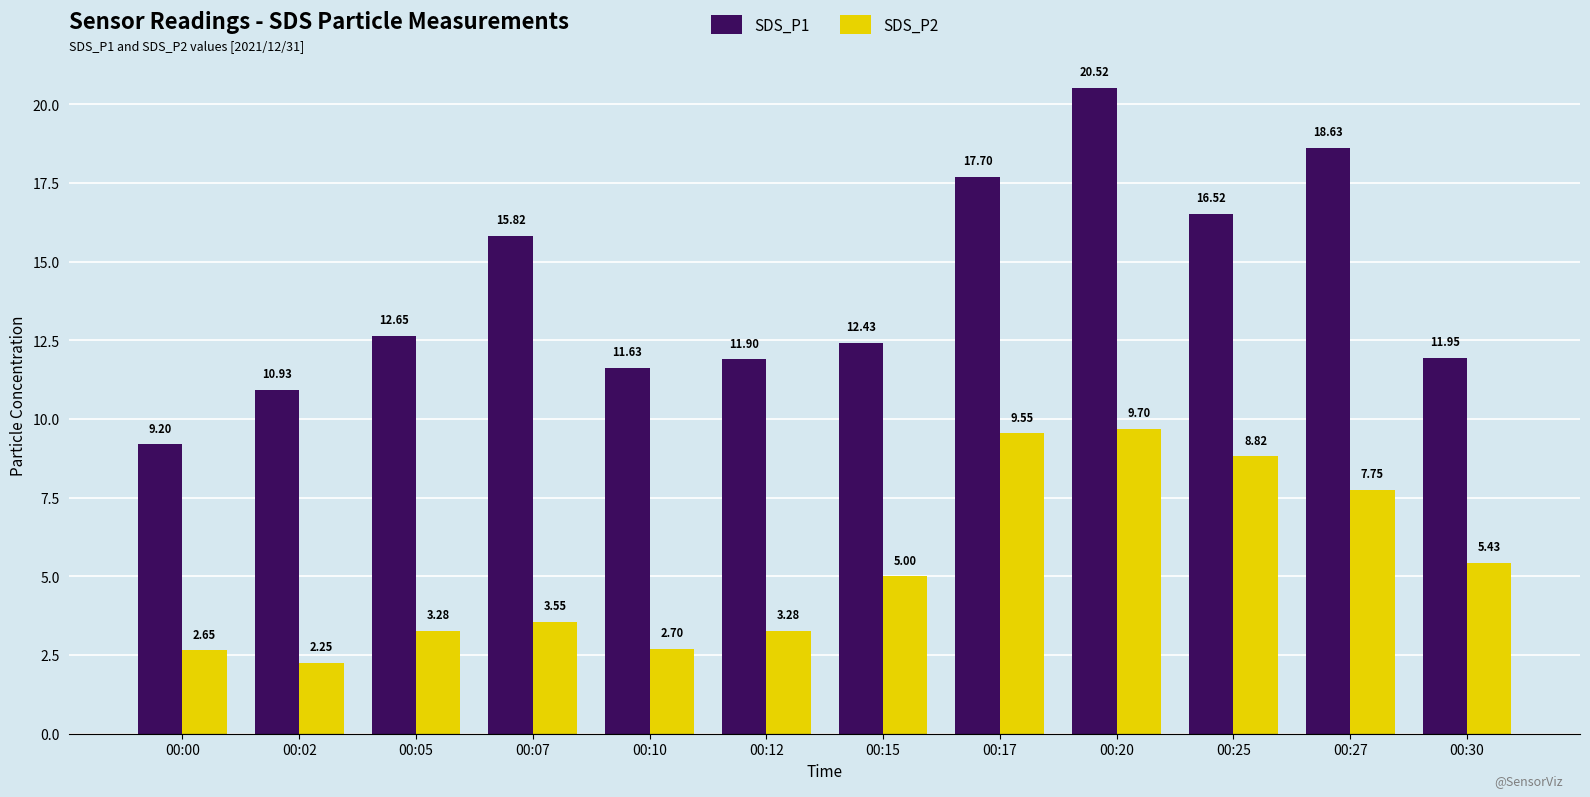

At which category is the sum across all series the highest?

00:20